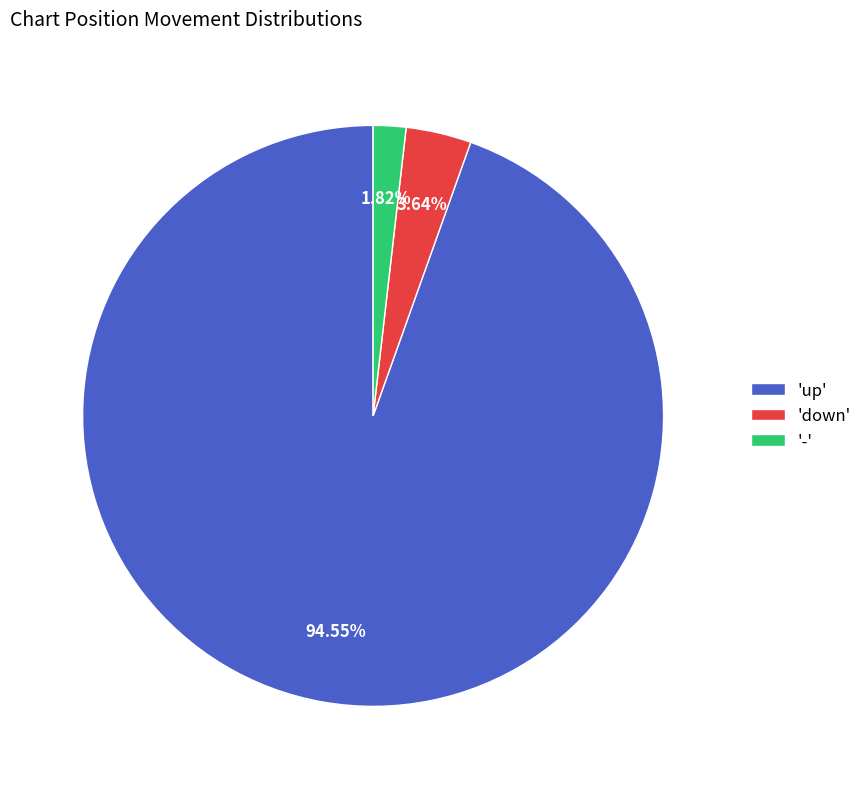

Is the sum of '-' and 'down' greater than half?

No